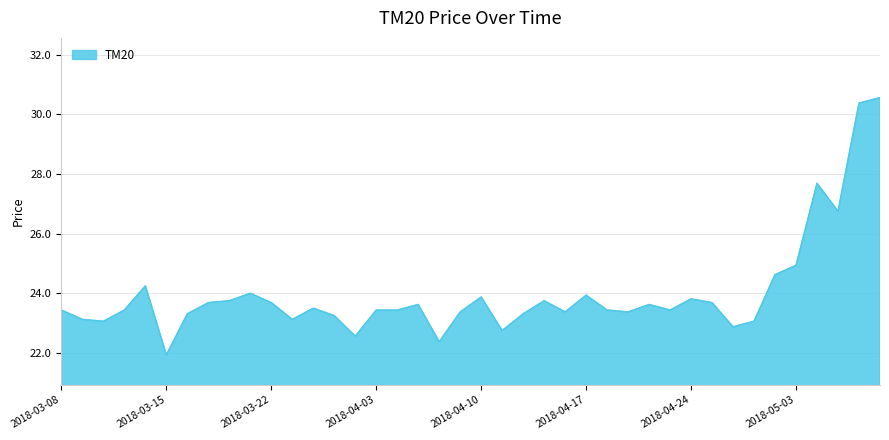

What is the difference between the maximum and second lowest values?

8.2